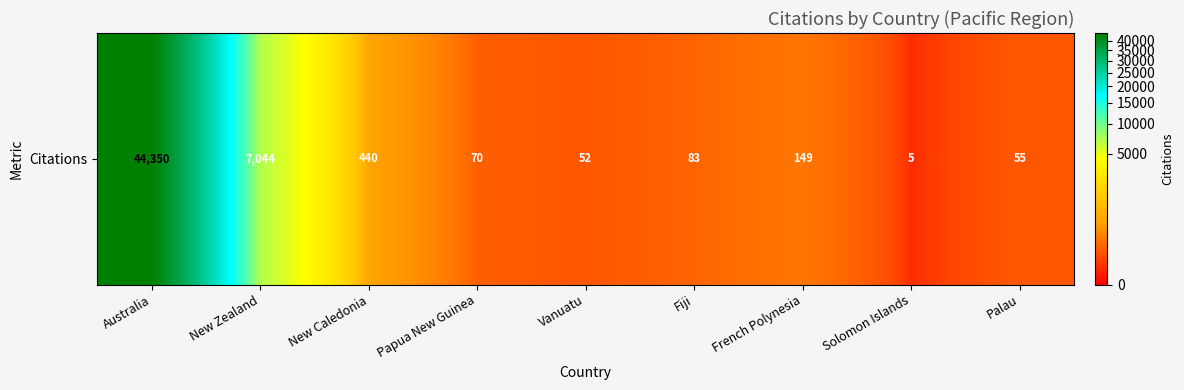

At which label is the value closest to 22177?

New Zealand